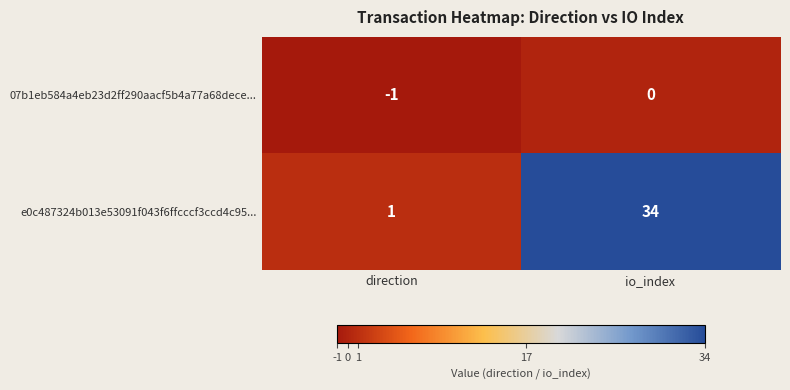

Rank the series by their maximum value, from highest to lowest.

e0c487324b013e53091f043f6ffcccf3ccd4c95..., 07b1eb584a4eb23d2ff290aacf5b4a77a68dece...